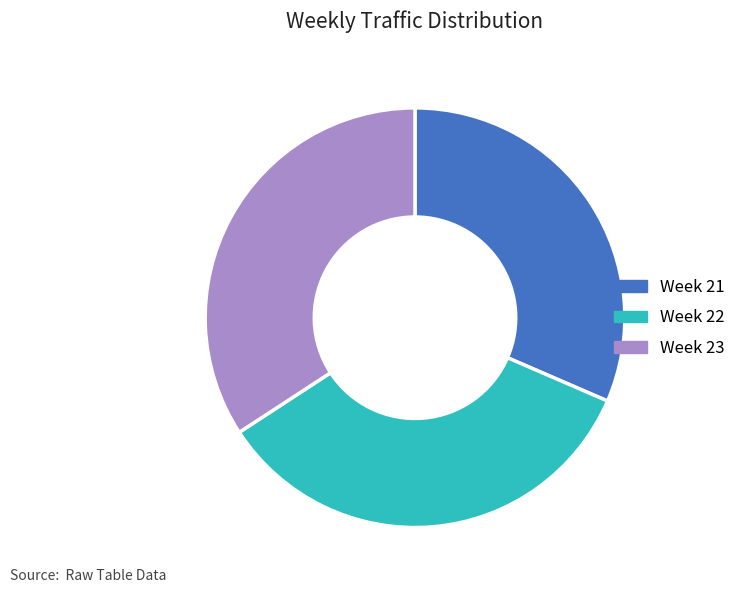

How many segments does this pie chart have?

3